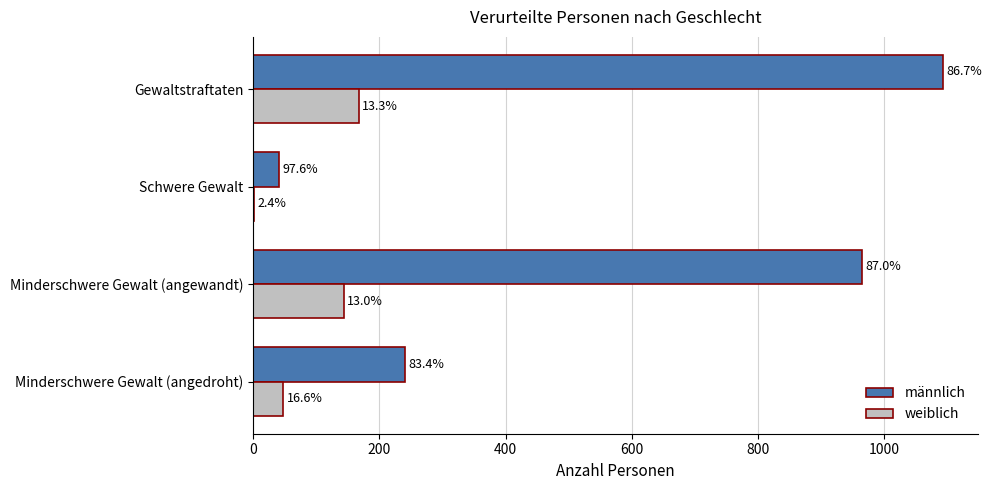

What are all the series names shown in the legend?

männlich, weiblich